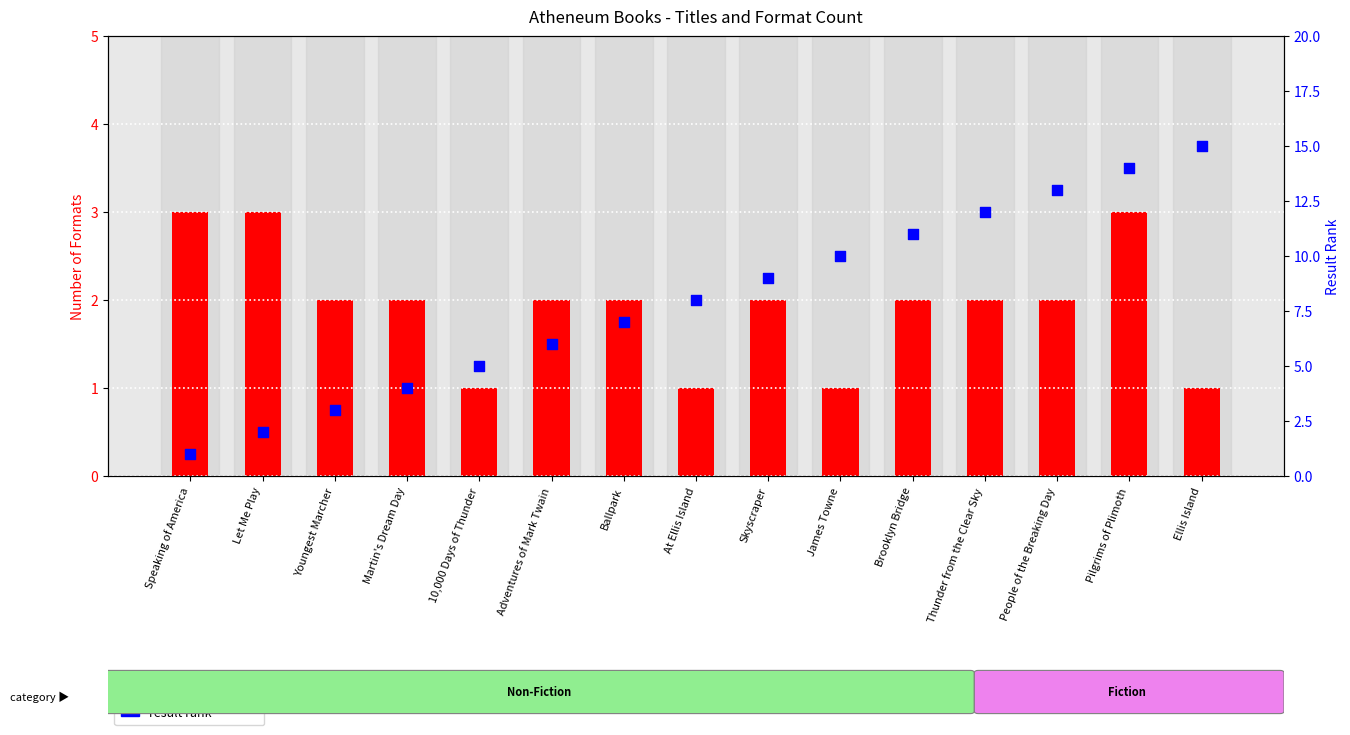

What are all the series names shown in the legend?

number of formats, result rank